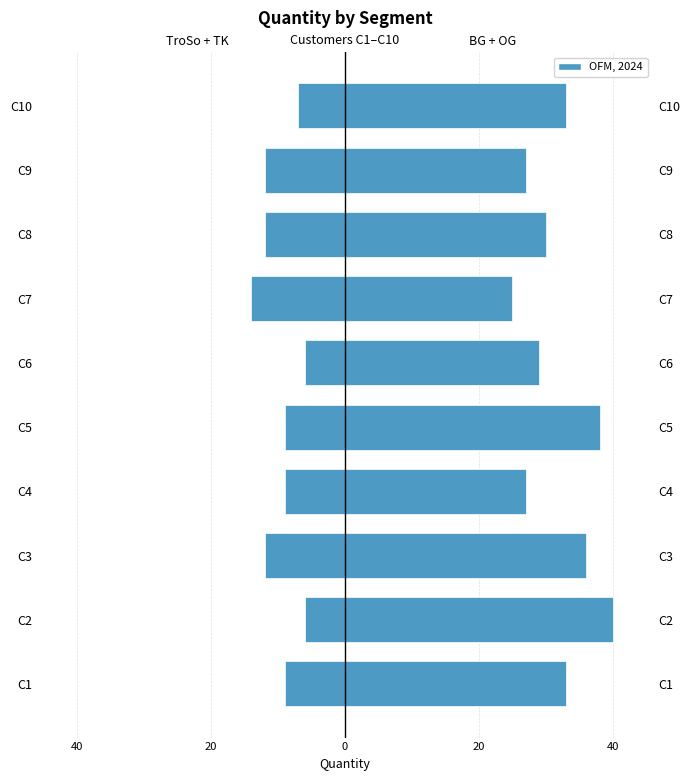

Does the chart contain any negative values?

Yes